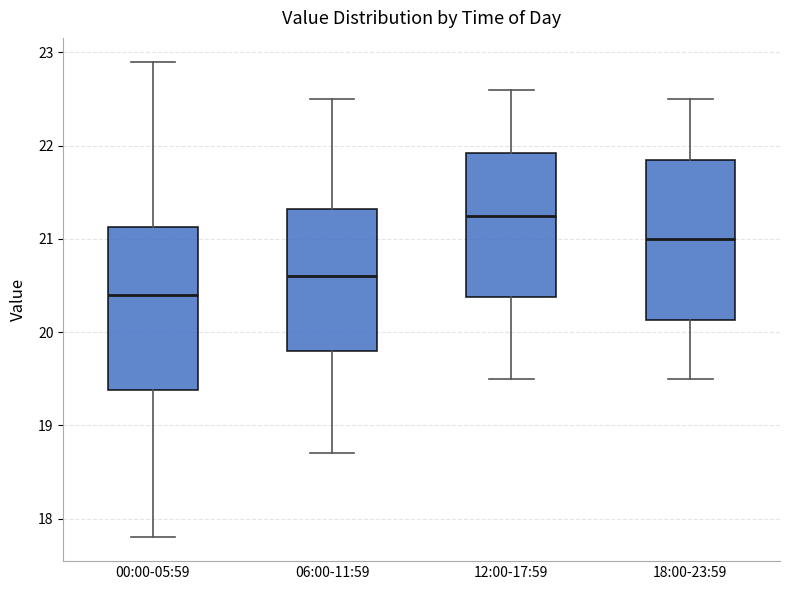

Which box's median line is the lowest?

00:00-05:59